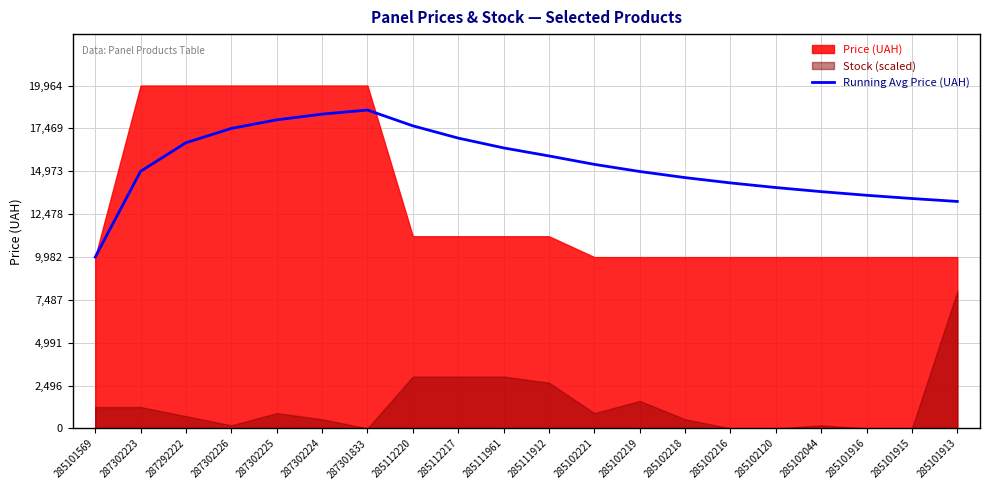

What is the lowest value of the Running Avg Price (UAH) series?

9975.0